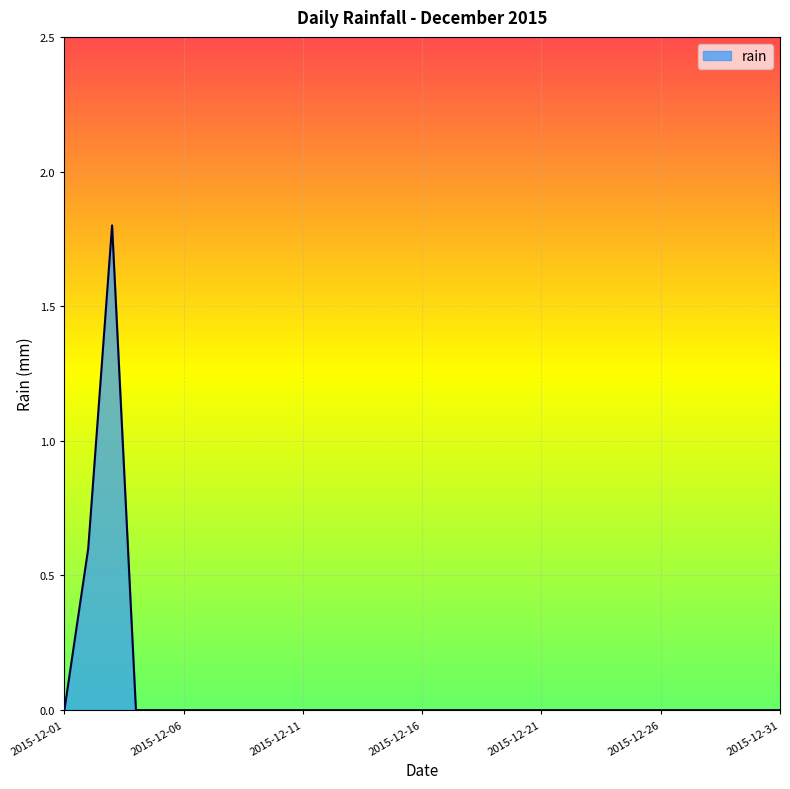

What is the difference between the maximum and minimum values?

1.8